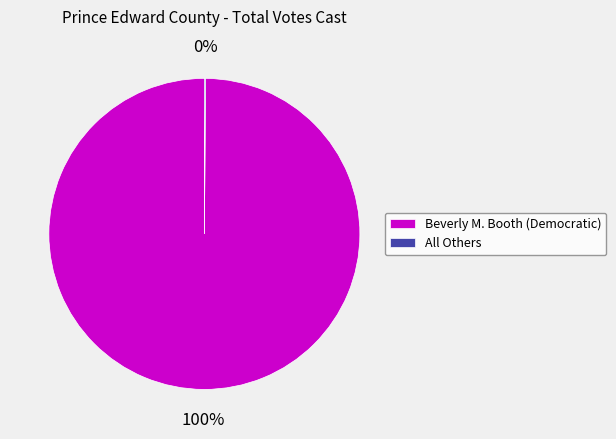

Which category accounts for the majority?

Beverly M. Booth (Democratic)